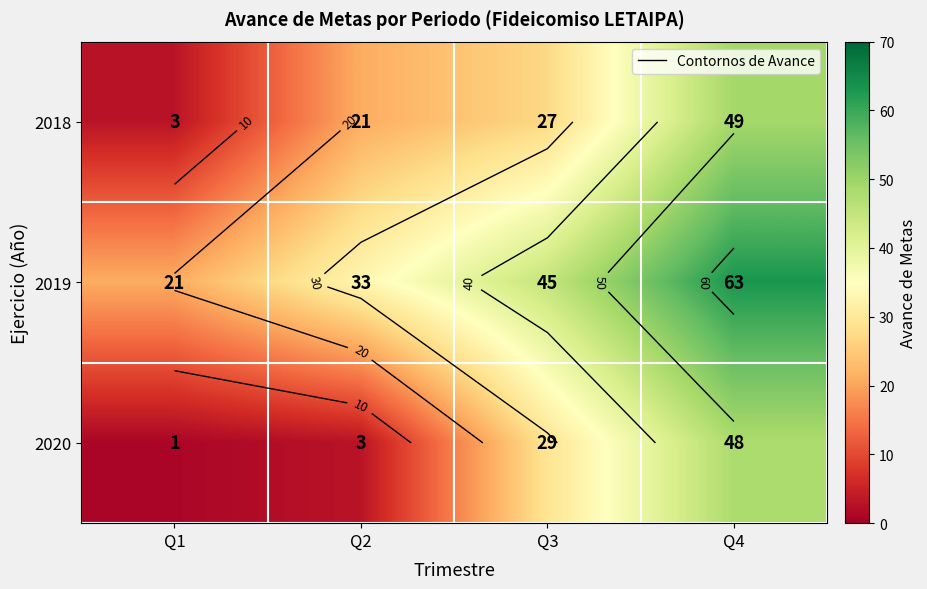

What is the minimum value shown in the chart?

1